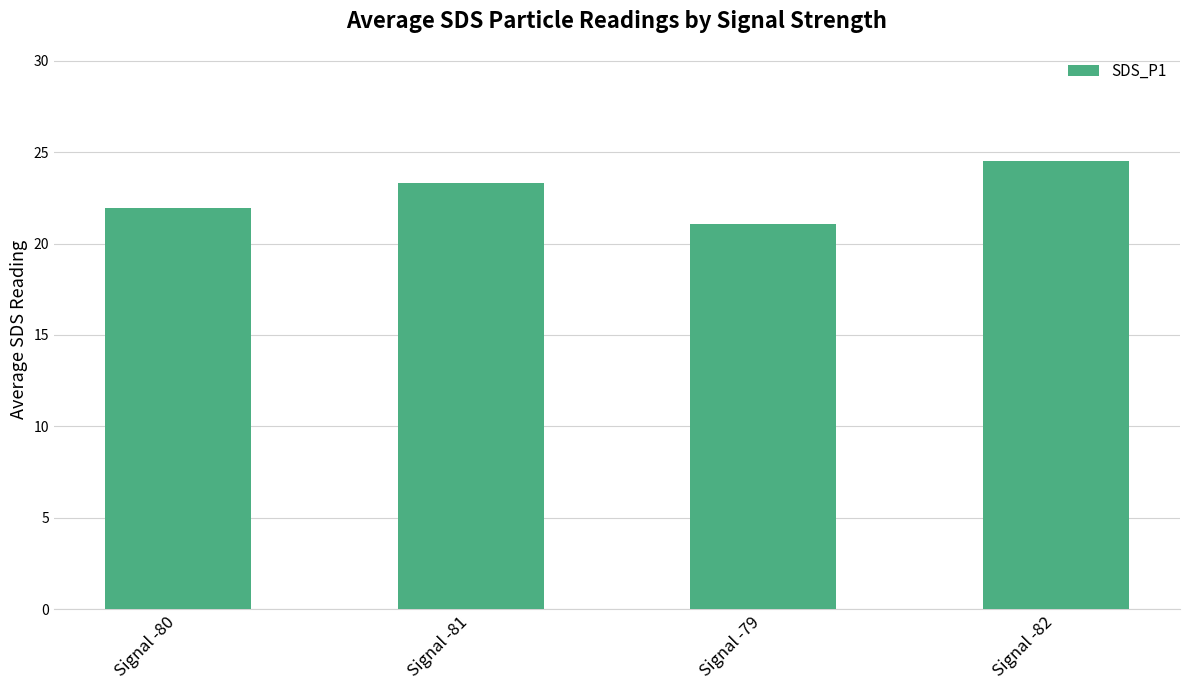

Which category has the lowest value across all series?

Signal -79